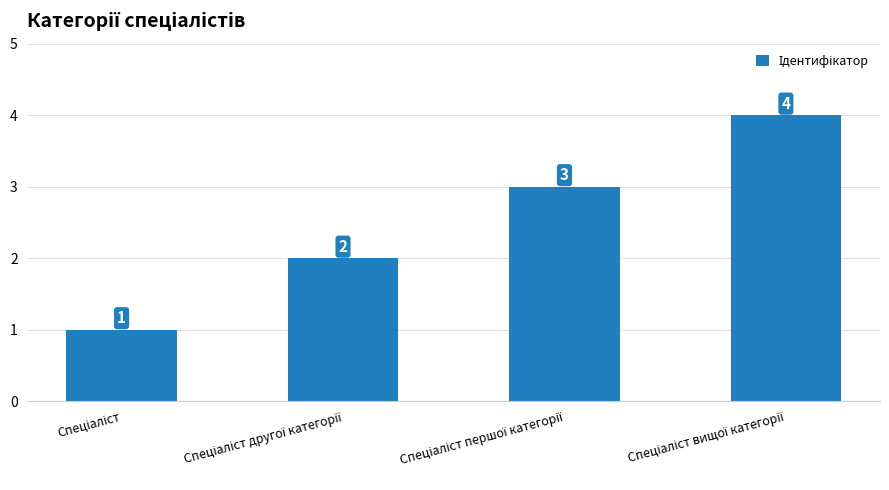

What is the difference between the maximum and minimum values?

3